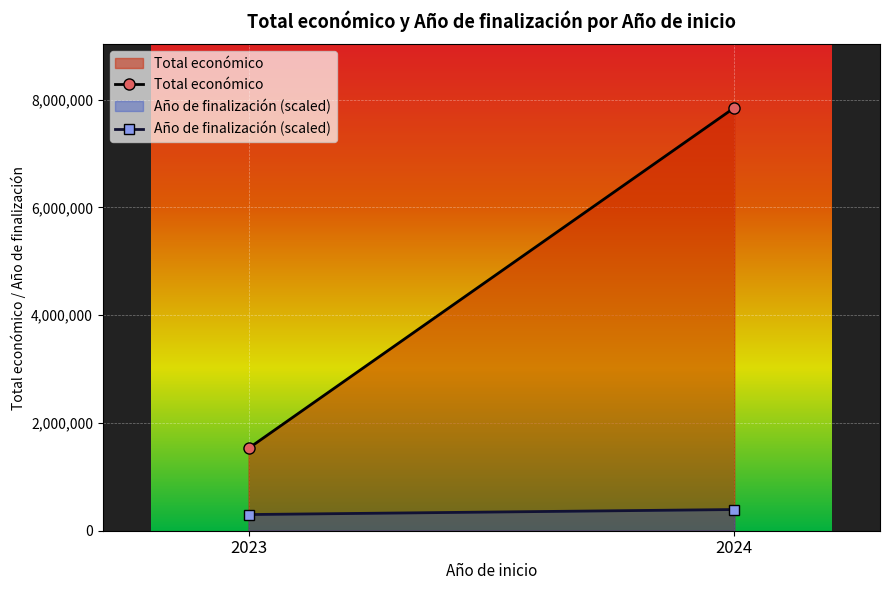

Rank the series at 2023 from lowest to highest value.

Año de finalización (scaled), Total económico